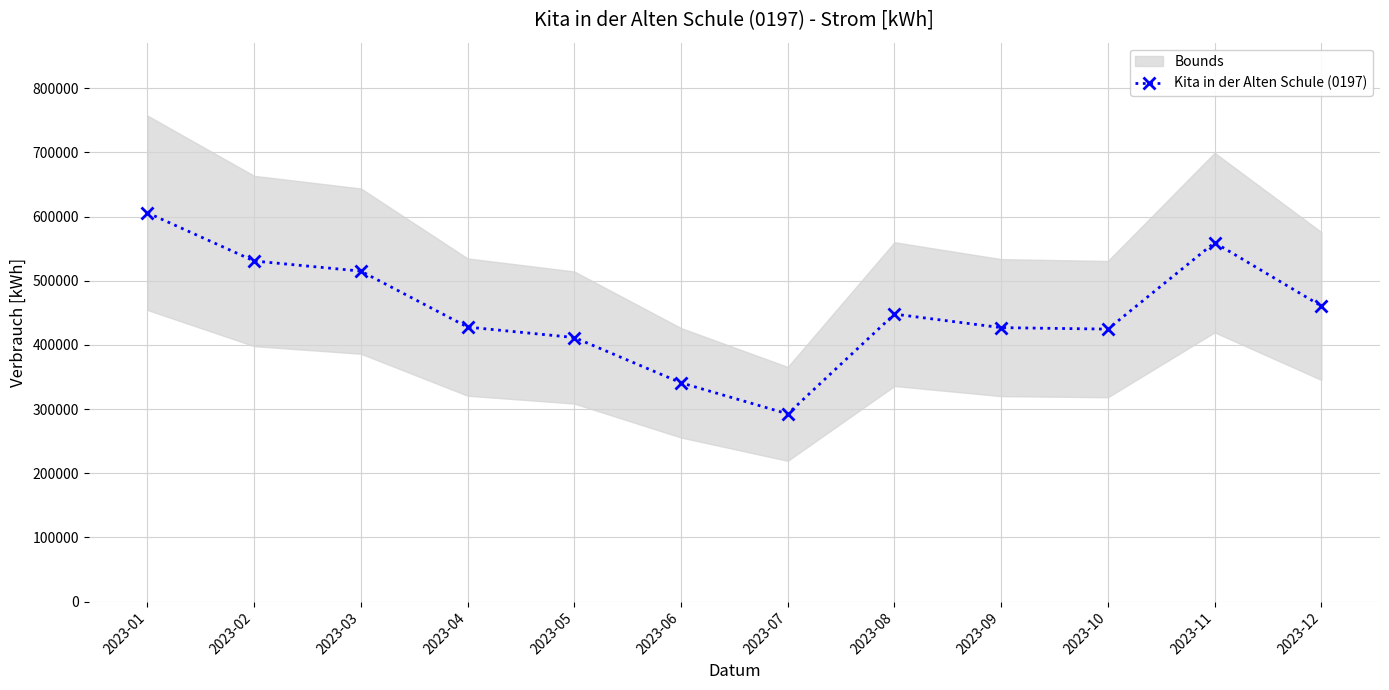

Reading right to left, extract all data points from this chart.

2023-12=460688	2023-11=559442	2023-10=424626	2023-09=426948	2023-08=448012	2023-07=292568	2023-06=341026	2023-05=411532	2023-04=427826	2023-03=514990	2023-02=530762	2023-01=605862